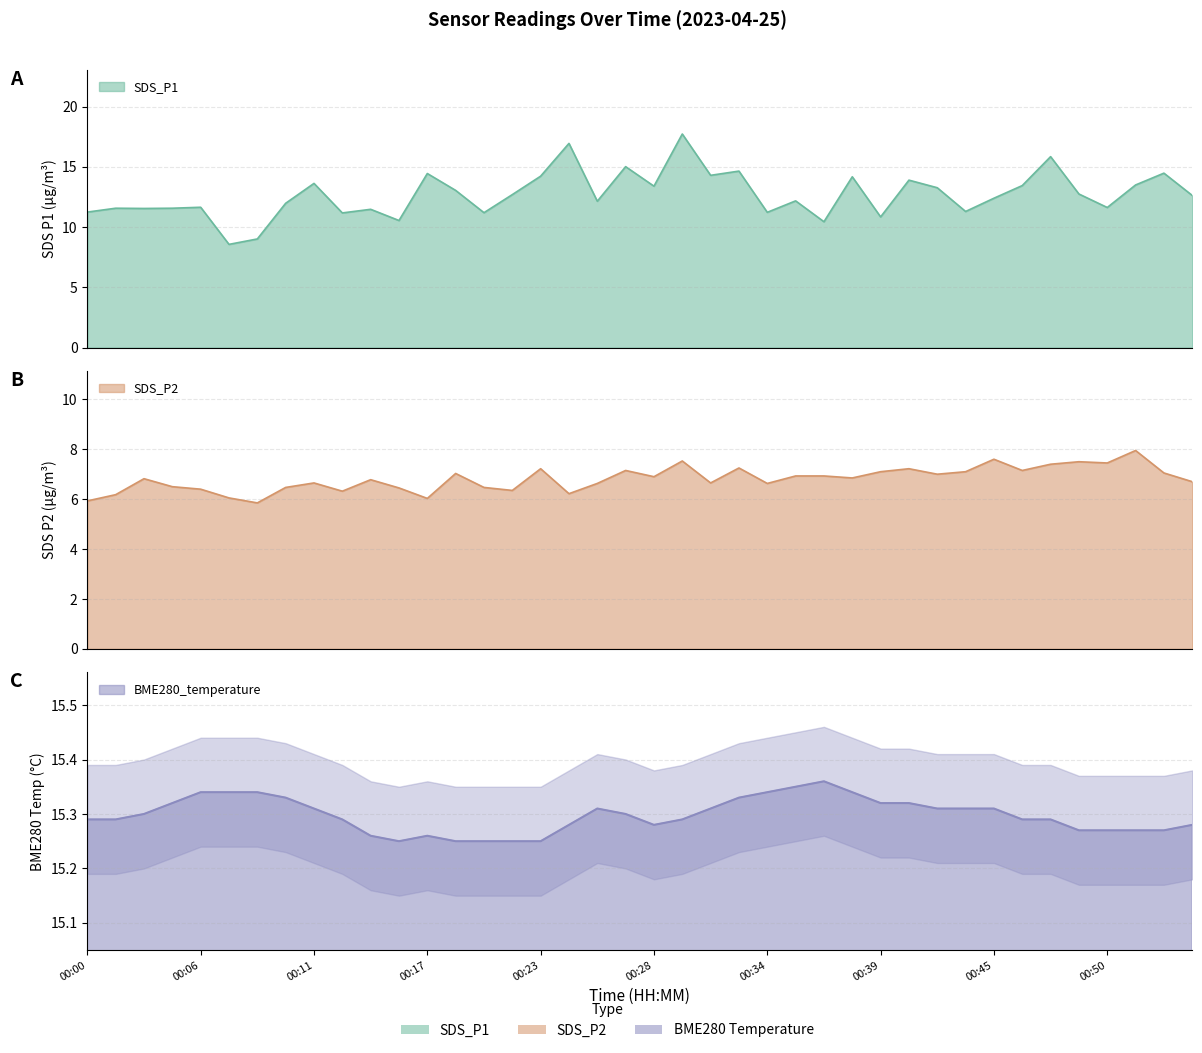

At which category does the chart reach its minimum across all series?

00:09